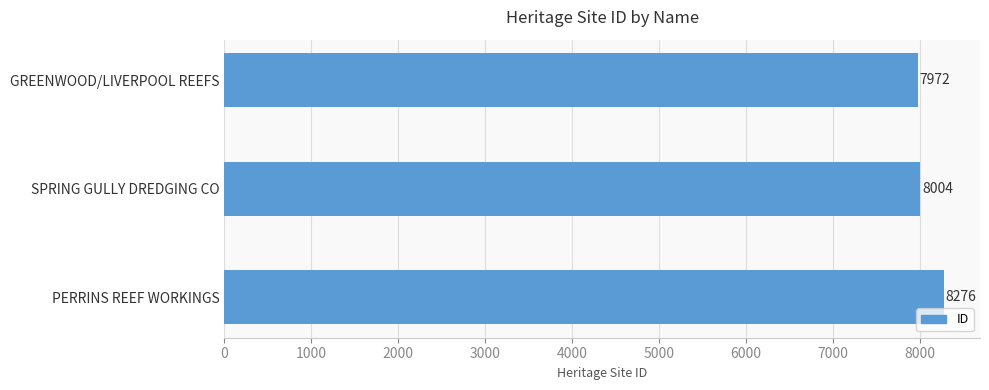

How many values are between 7972 and 8276?

3